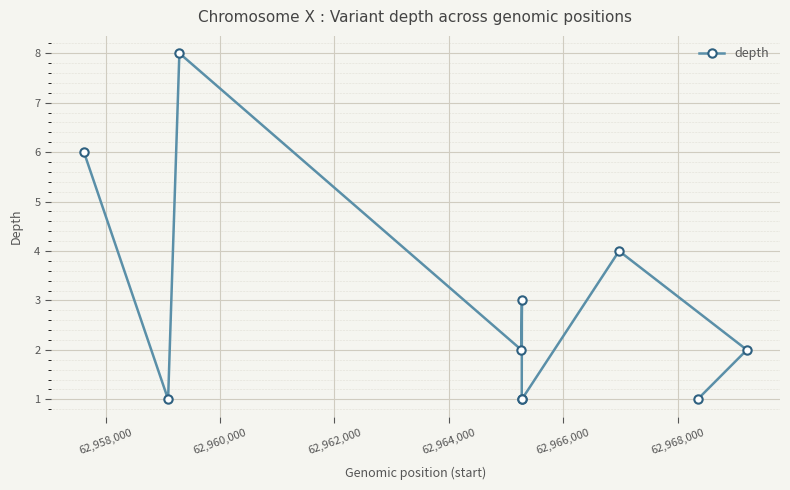

What is the sum of all values?

29